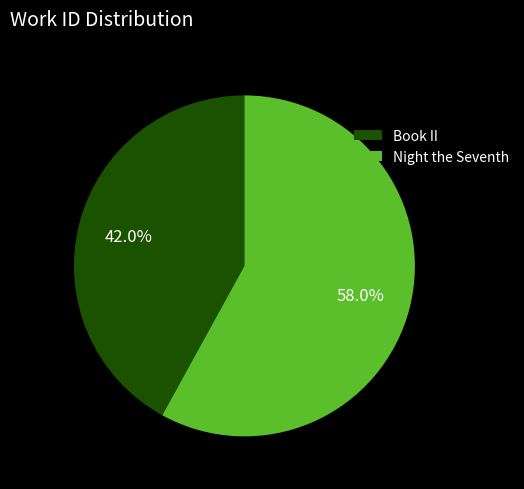

Does Night the Seventh represent more than half of the total?

Yes